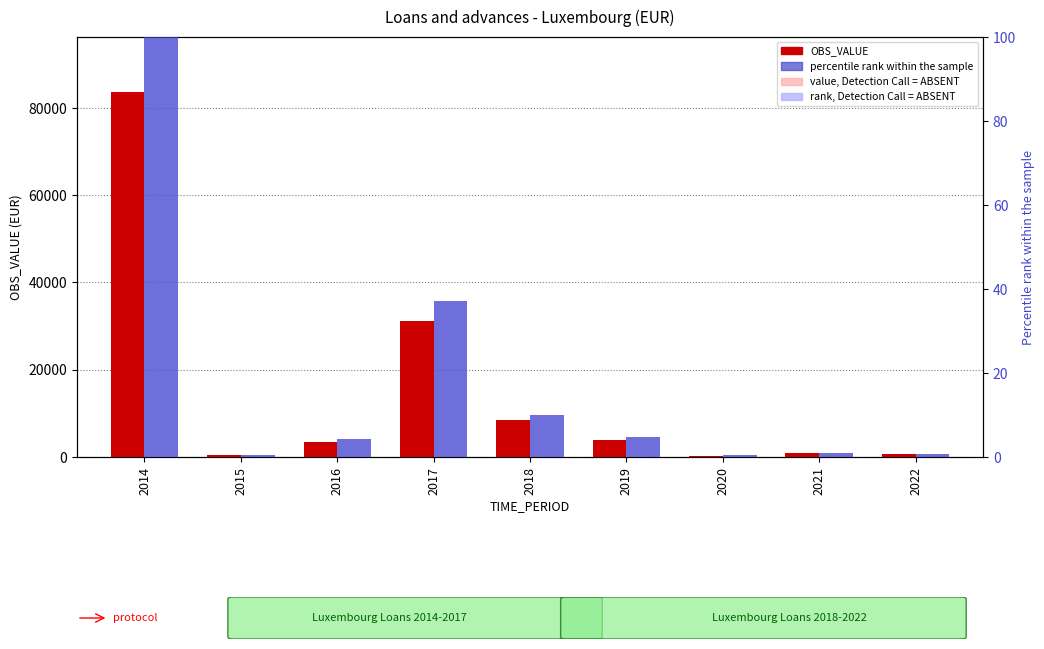

What is the sum of the value, Detection Call = ABSENT values at 2019 and 2021?

4818.0